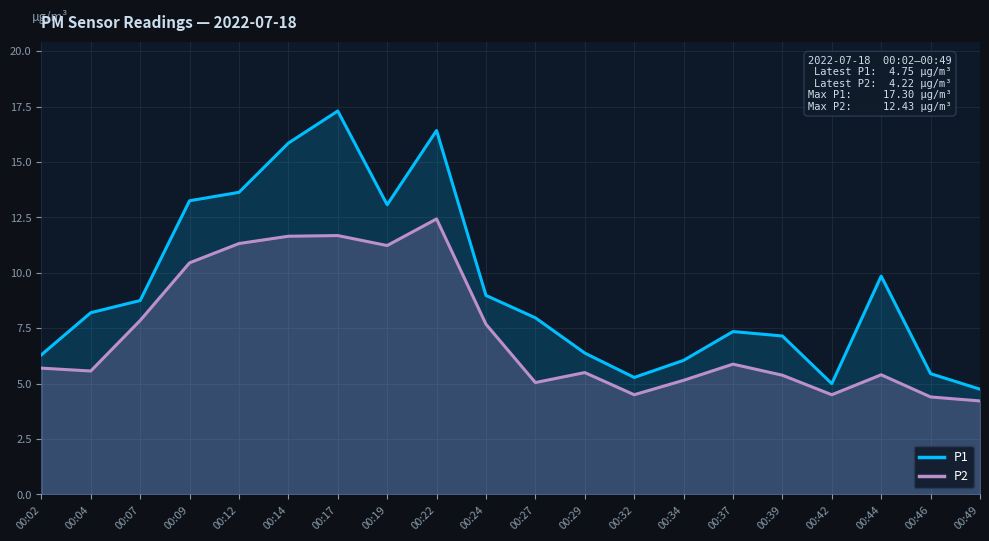

What is the sum of all P2 values?

145.5